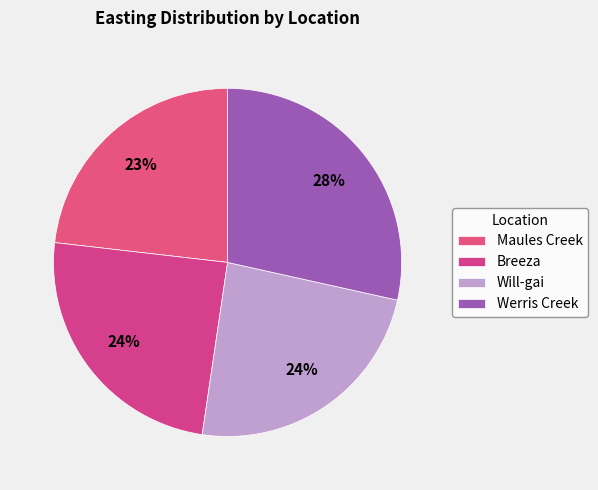

To the nearest percent, what percentage of the pie is Breeza?

24%